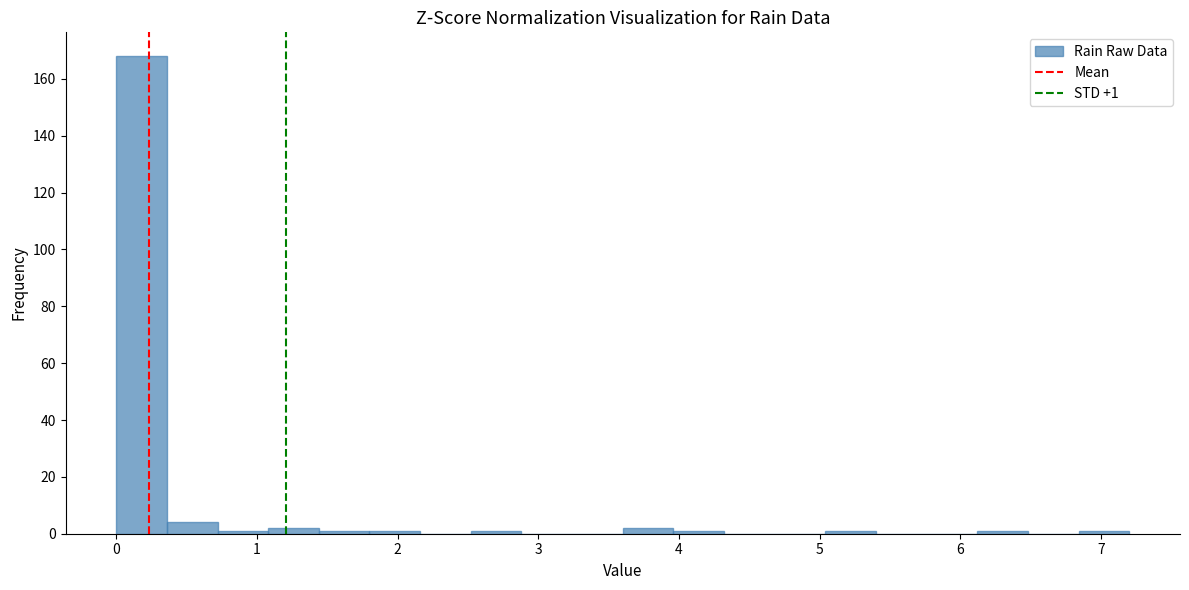

Around what value on the x-axis is the tallest bar? Give the approximate position of its centre, as read against the axis.

0.2